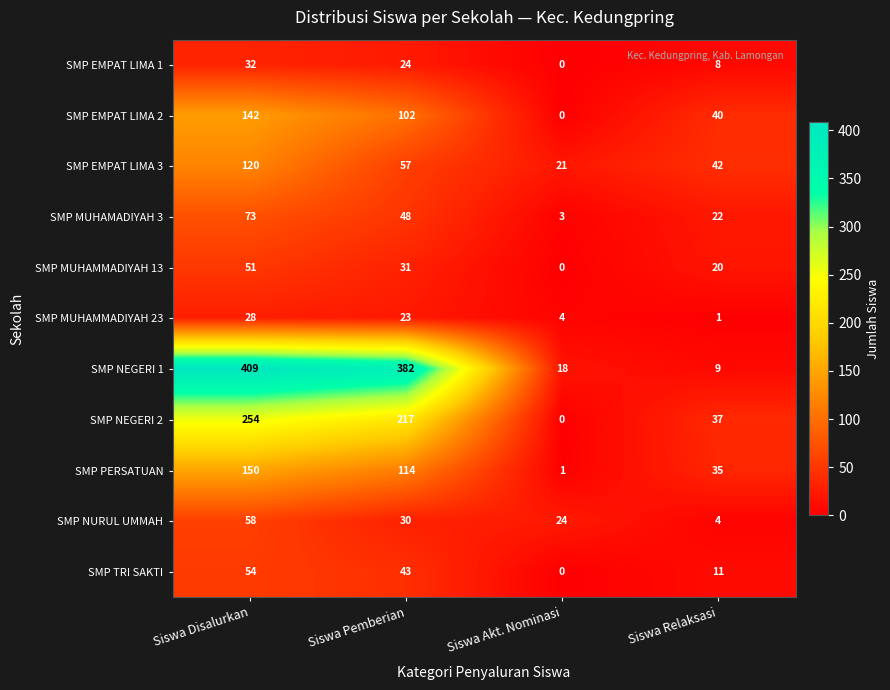

How many categories are shown in the chart?

4